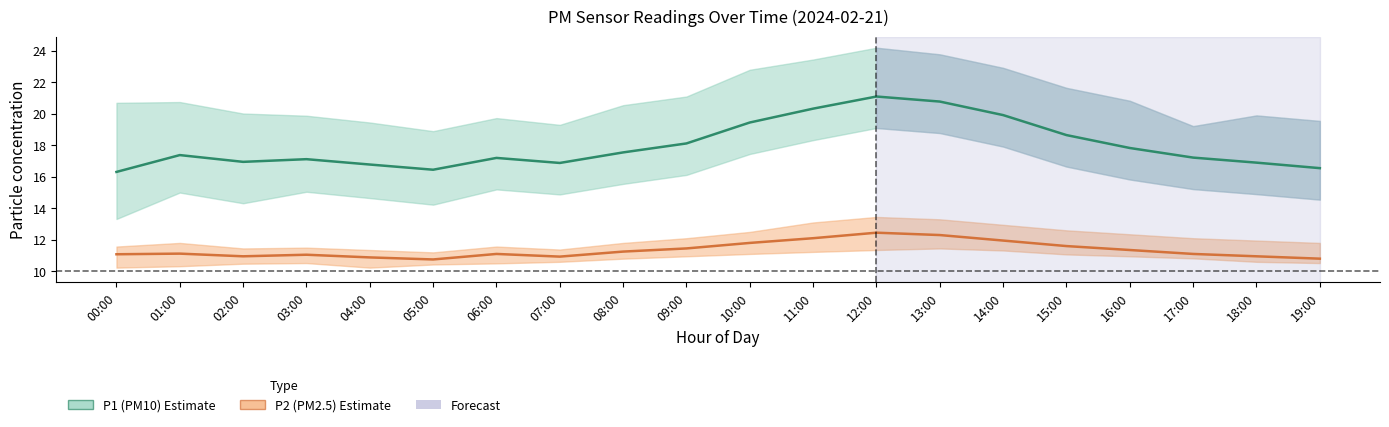

Which series changed the most between 02:00 and 16:00?

P1 (PM10) mean